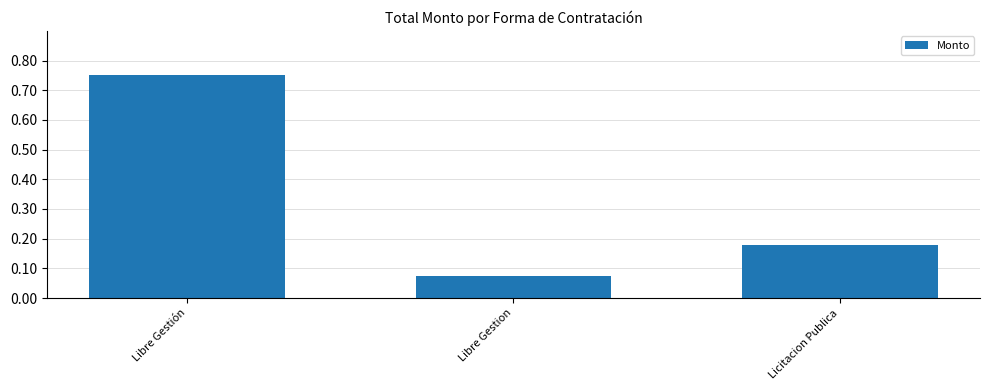

What is the change in value from Libre Gestión to Licitacion Publica?

-0.6